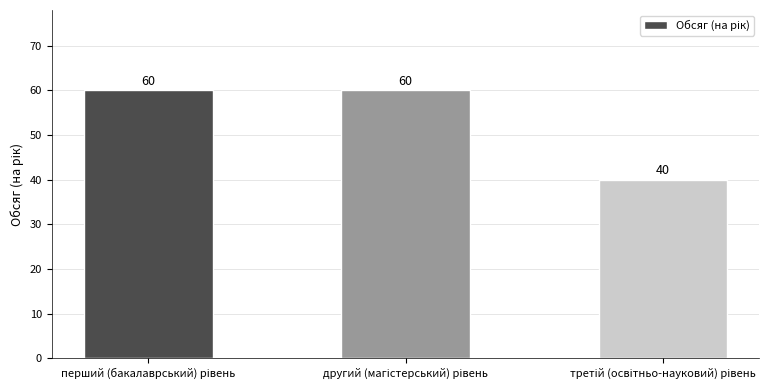

How many values are between 40 and 60?

3